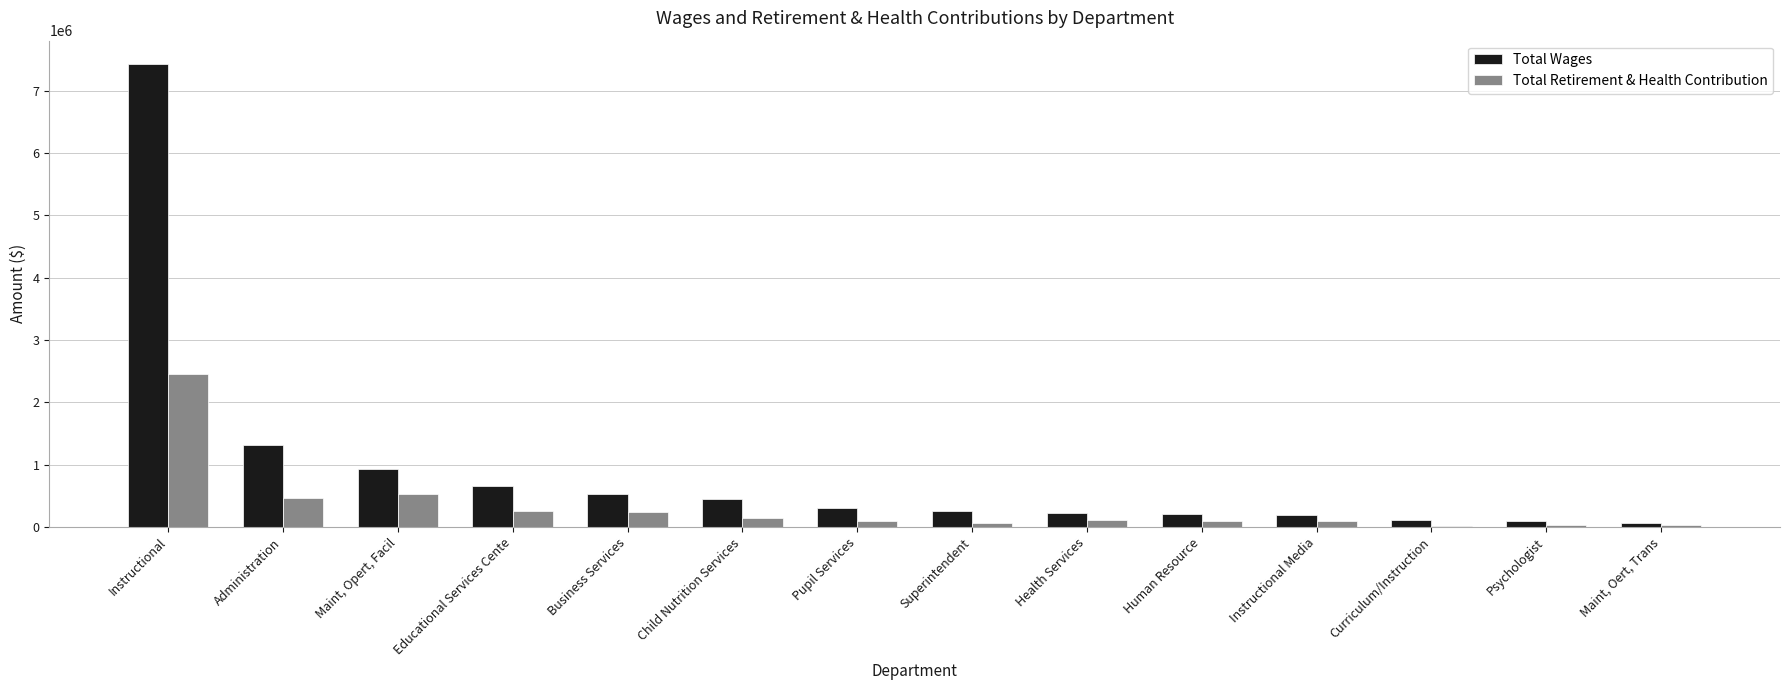

The value of Total Retirement & Health Contribution at Educational Services Cente is 259858. True or false?

True